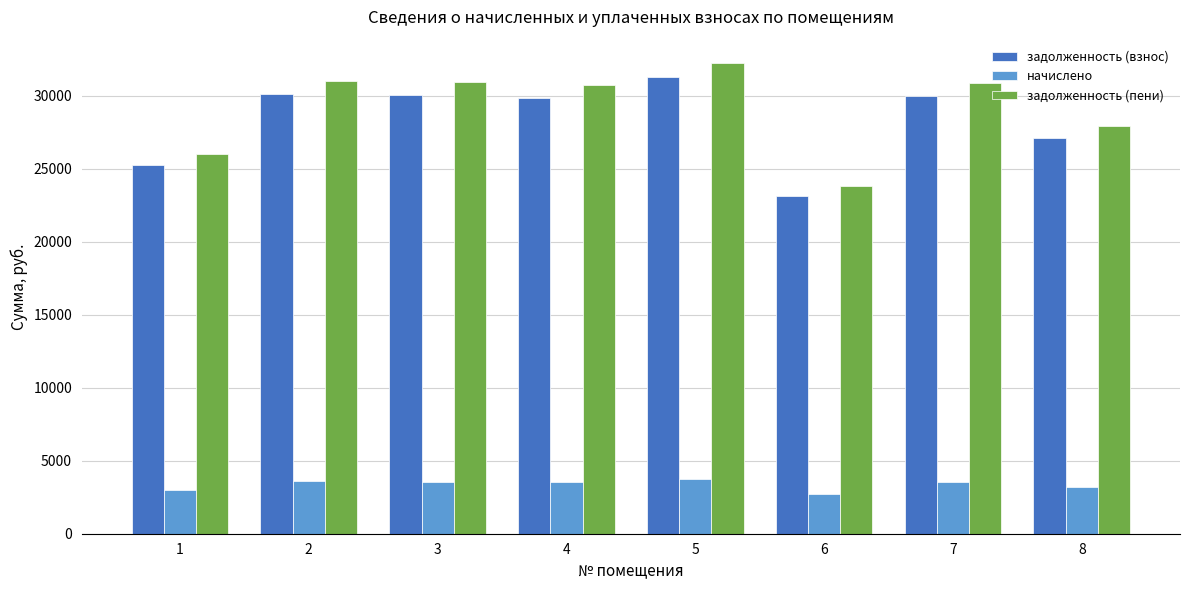

Are the bars grouped side by side (vs. stacked)?

Yes